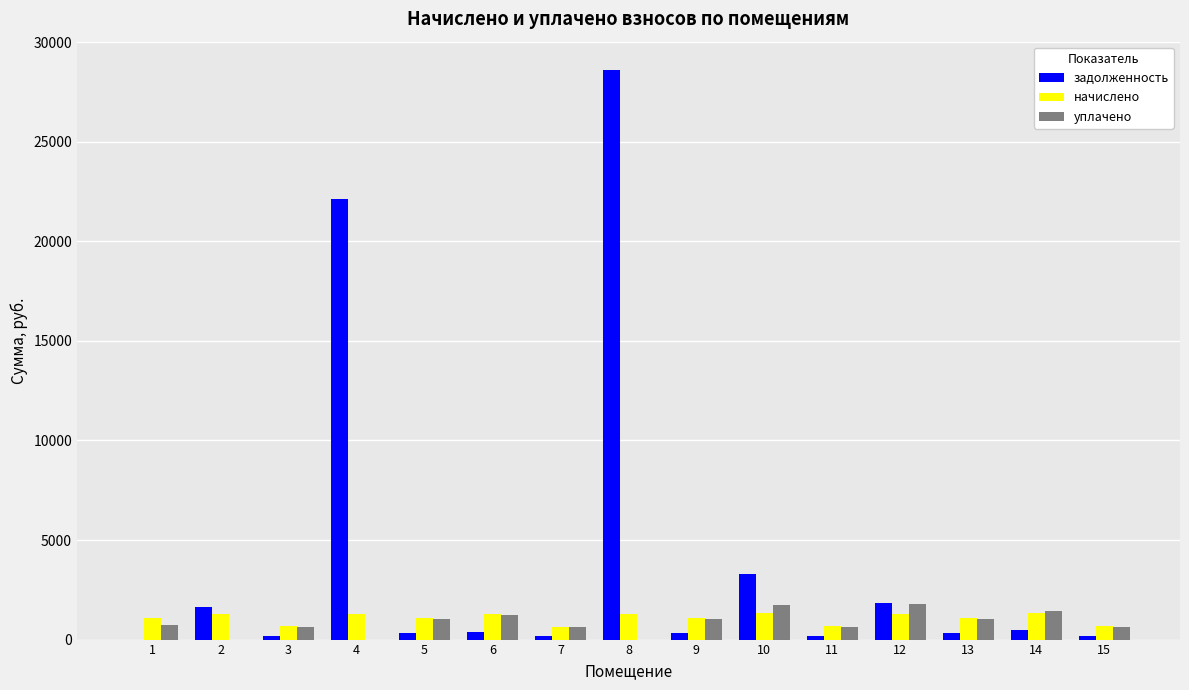

How many data points in задолженность are above 322?

9